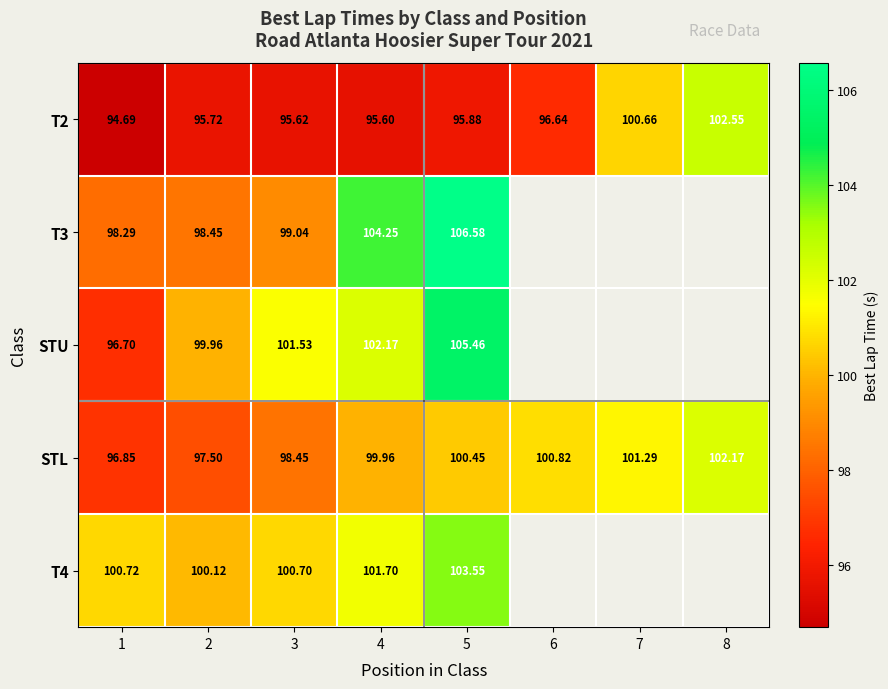

Is the value of STL at 4 greater than the value of STU at 5?

No